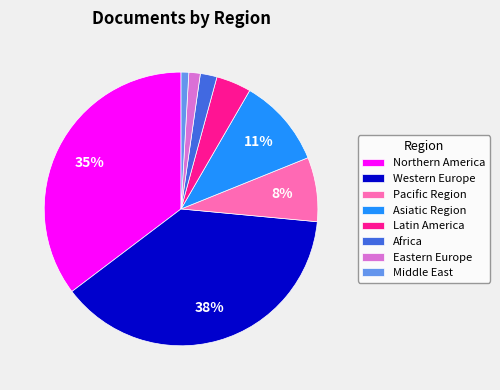

Which has a higher value, Western Europe or Pacific Region?

Western Europe